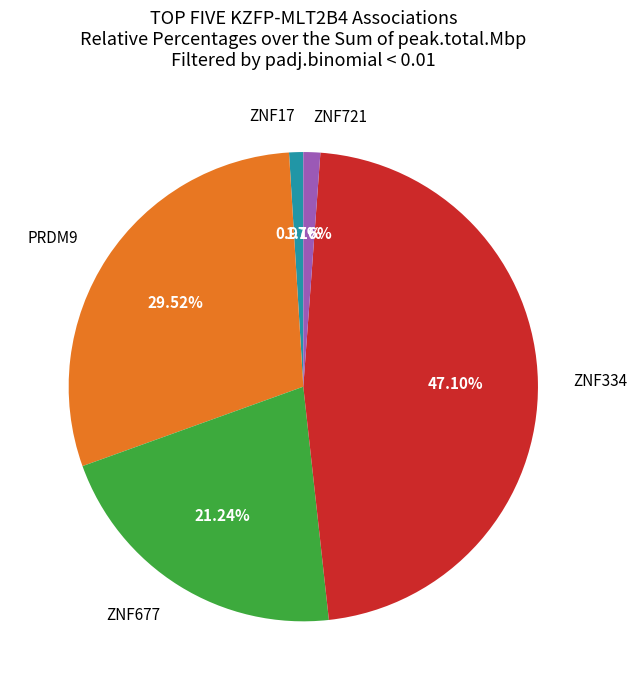

Is PRDM9 the majority of the pie?

No